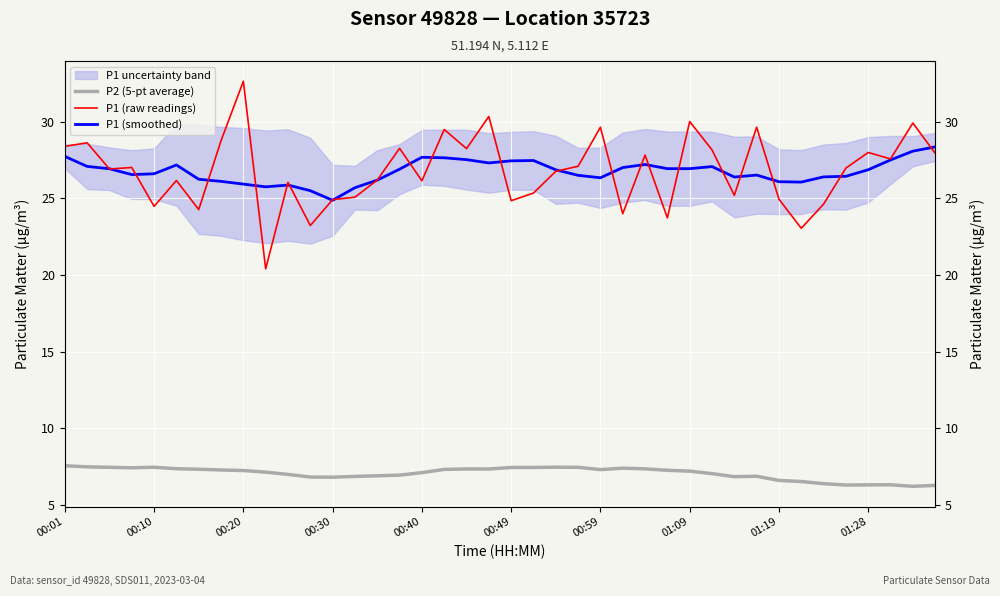

What is the sum of all P1 (smoothed) values?

1070.0